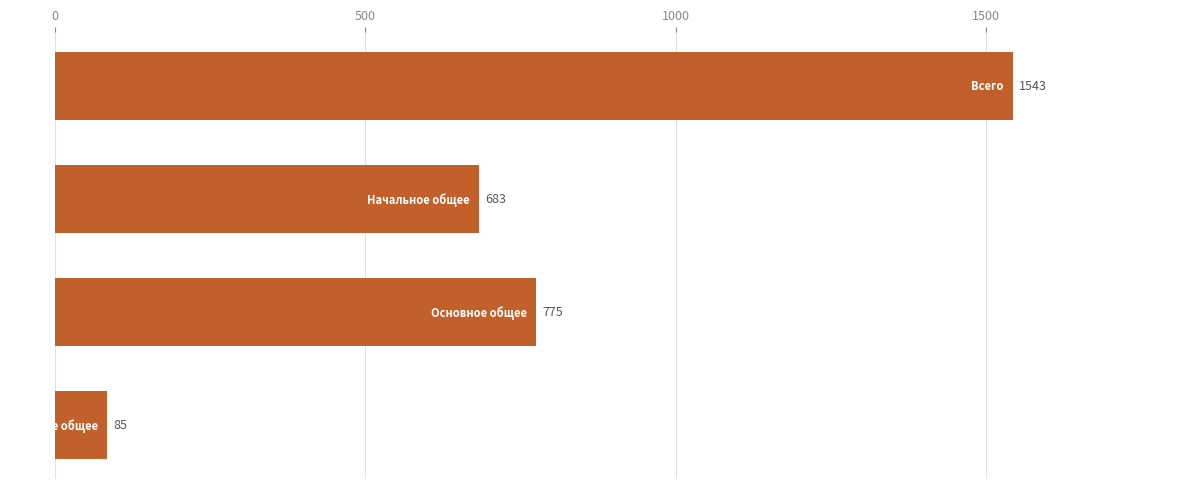

How many data points are less than 775?

2